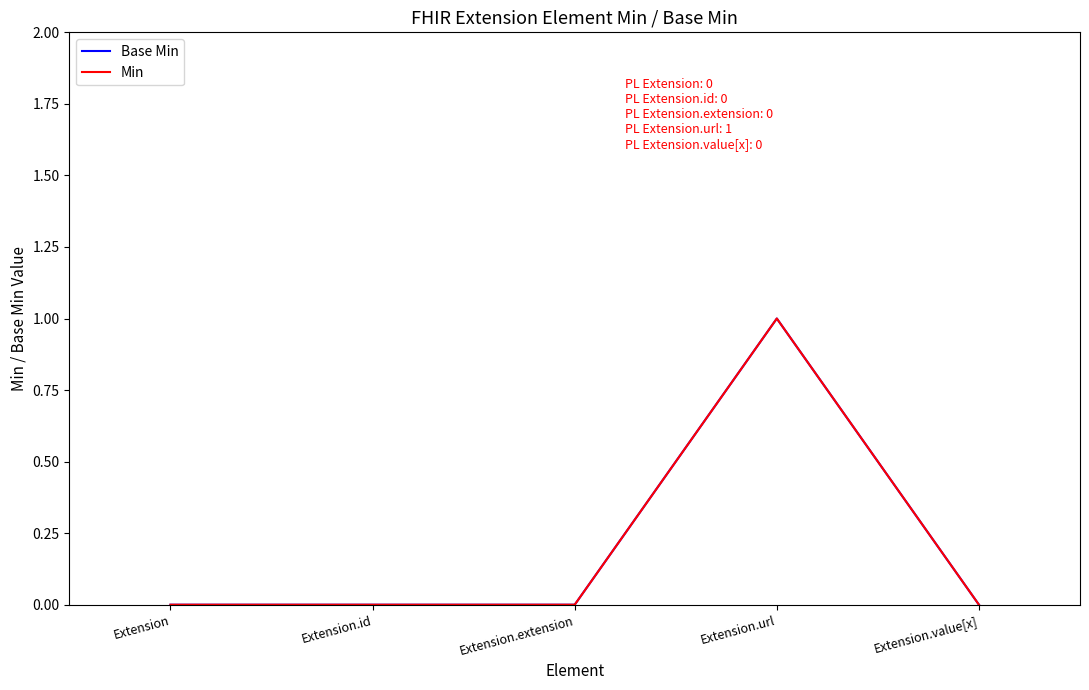

True or false: Base Min and Min cross at least once.

False